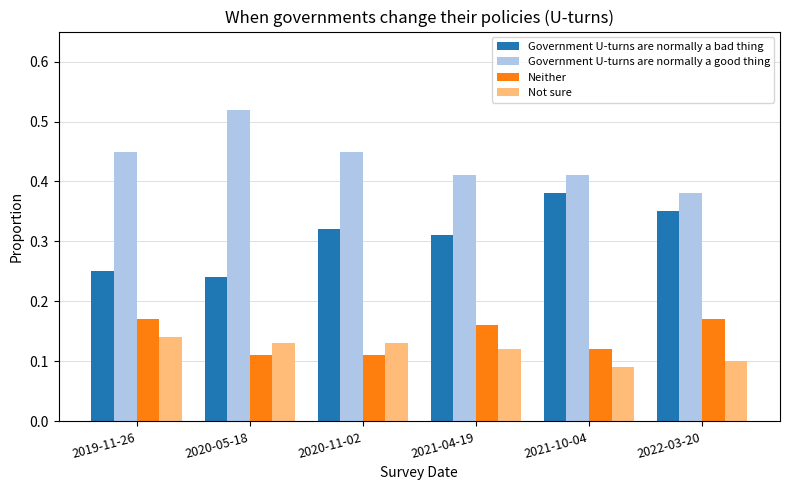

List the series in order of their peak value, lowest first.

Not sure, Neither, Government U-turns are normally a bad thing, Government U-turns are normally a good thing